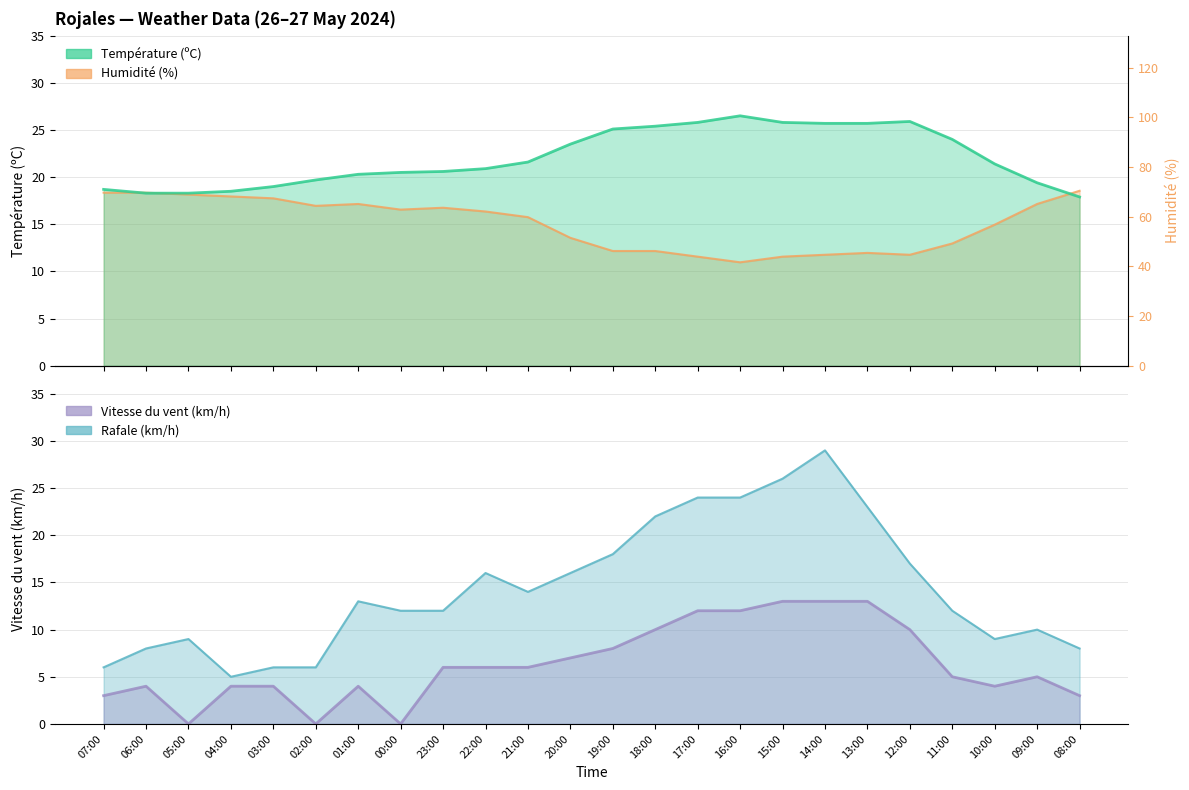

True or false: Température (ºC) has more than 1 interior local peaks.

True